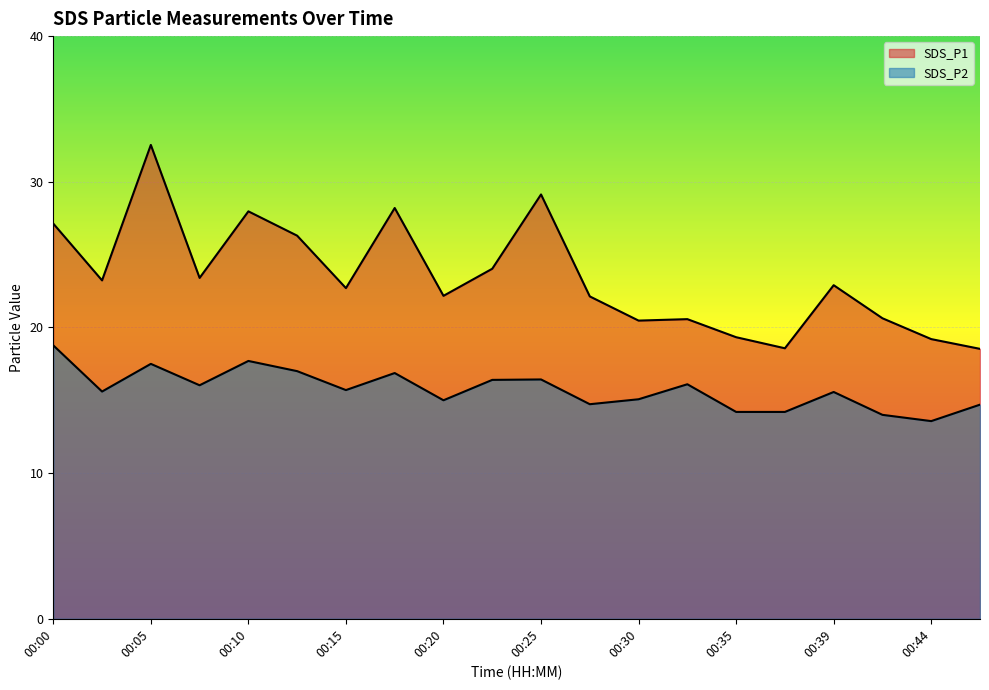

Read the SDS_P2 value at 00:42.

14.0